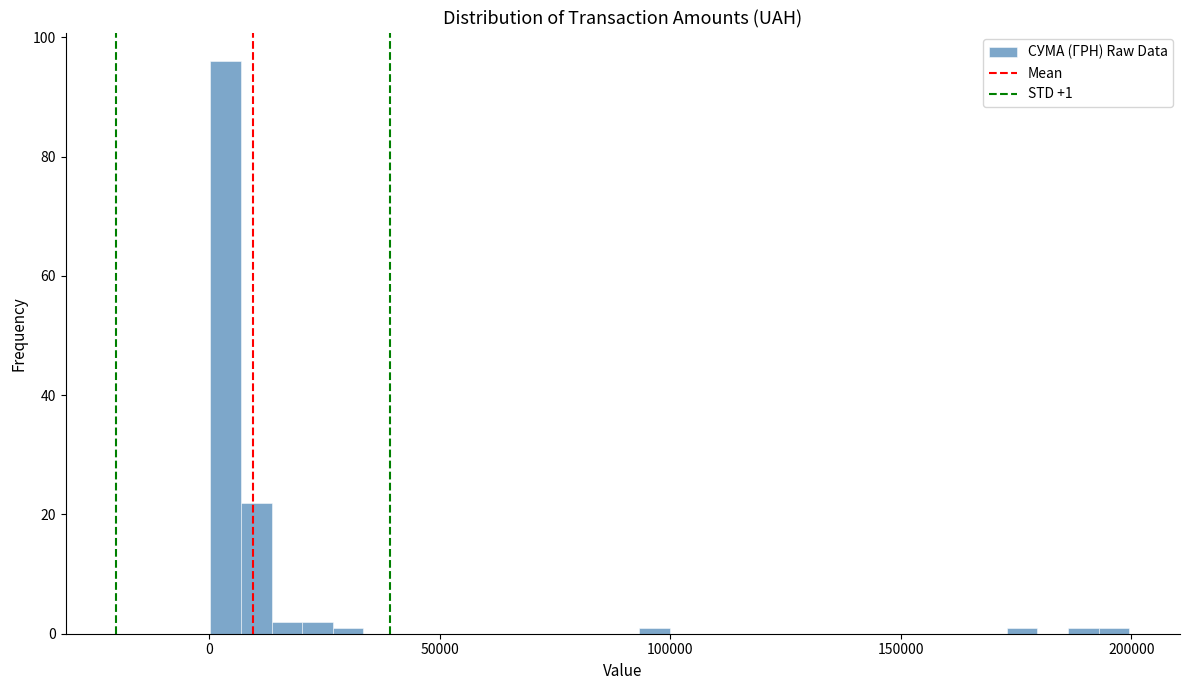

Read against the x-axis, roughly where is the centre of the tallest bar?

5000